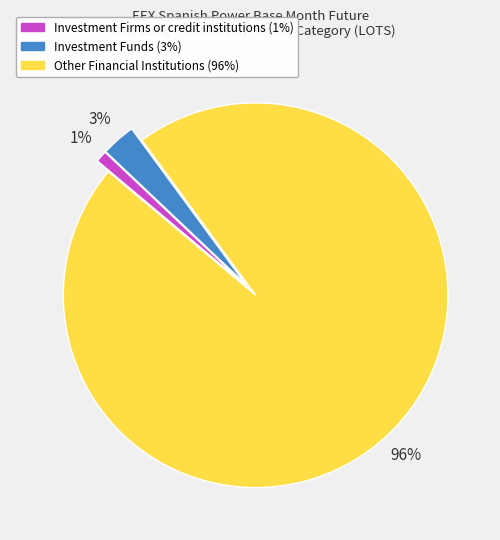

Which category has the smallest portion of the pie?

Investment Firms or credit institutions